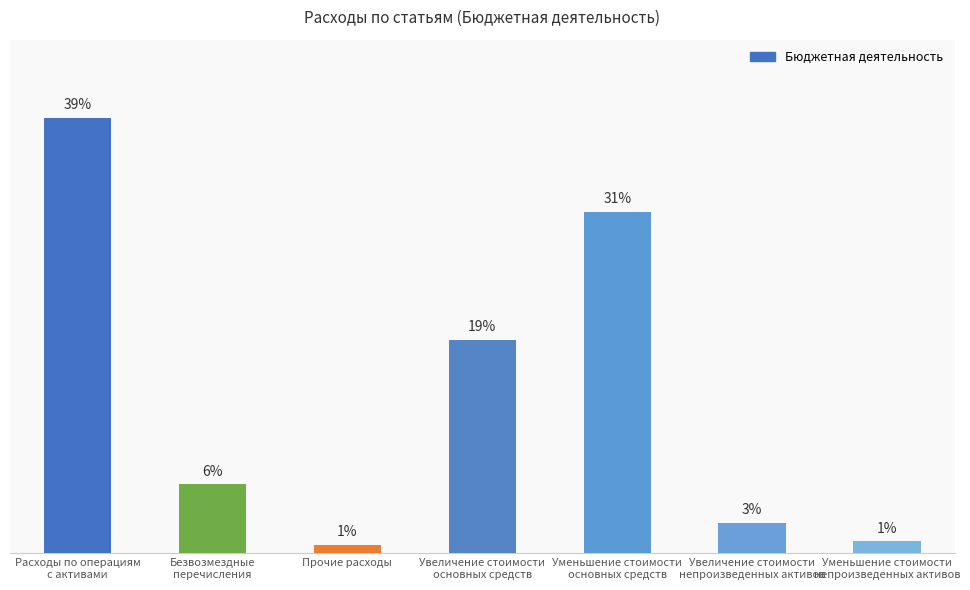

Which label corresponds to the largest value in the chart?

Расходы по операциям
с активами